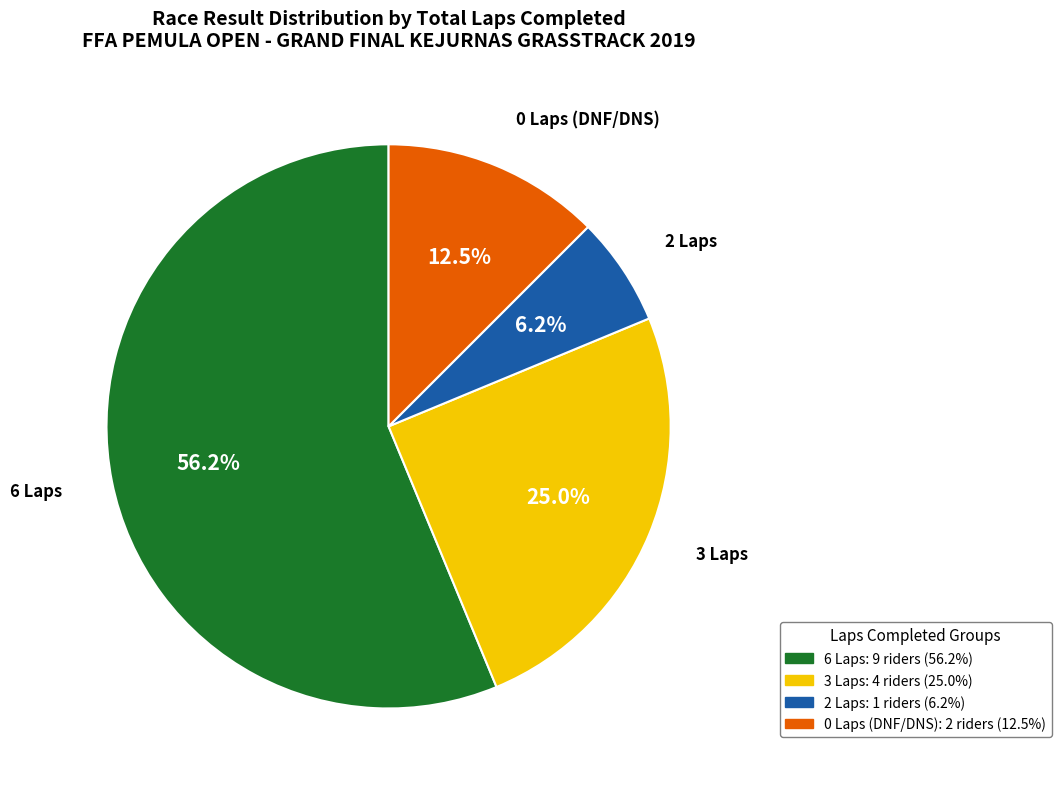

Does any single category account for the majority?

Yes